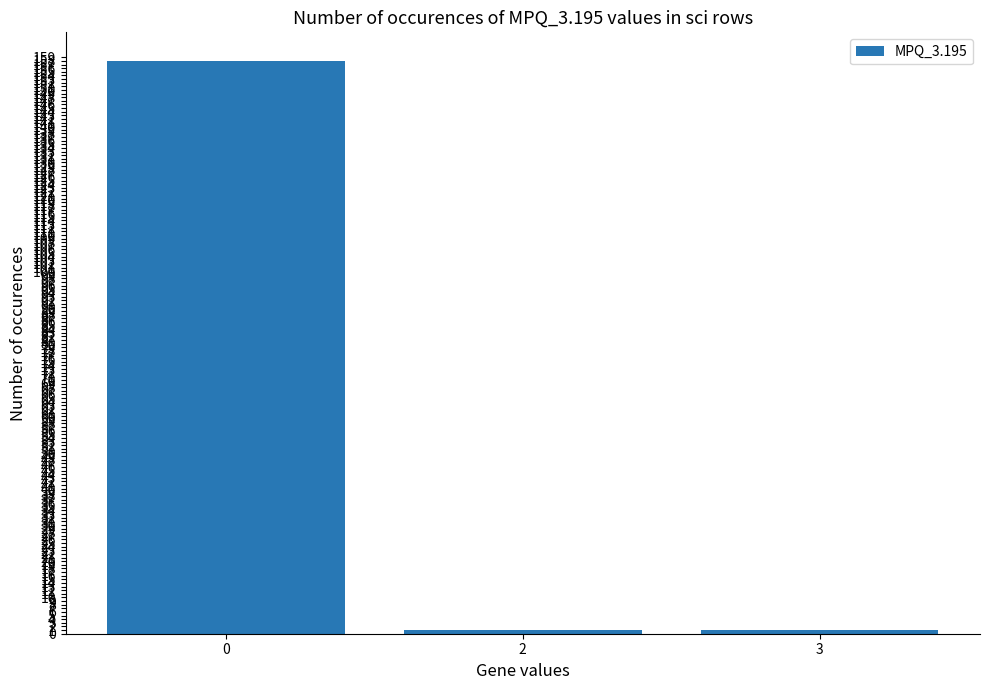

Are the bars horizontal?

No